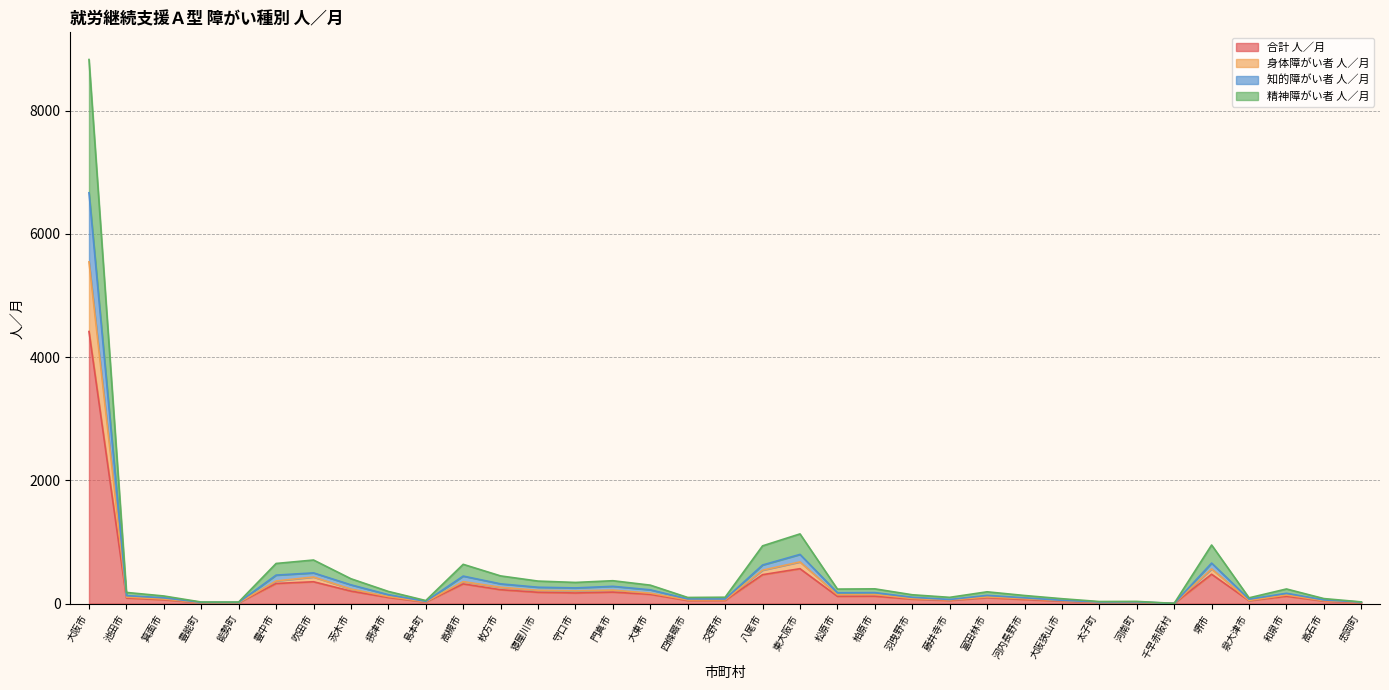

How many categories are shown in the chart?

35